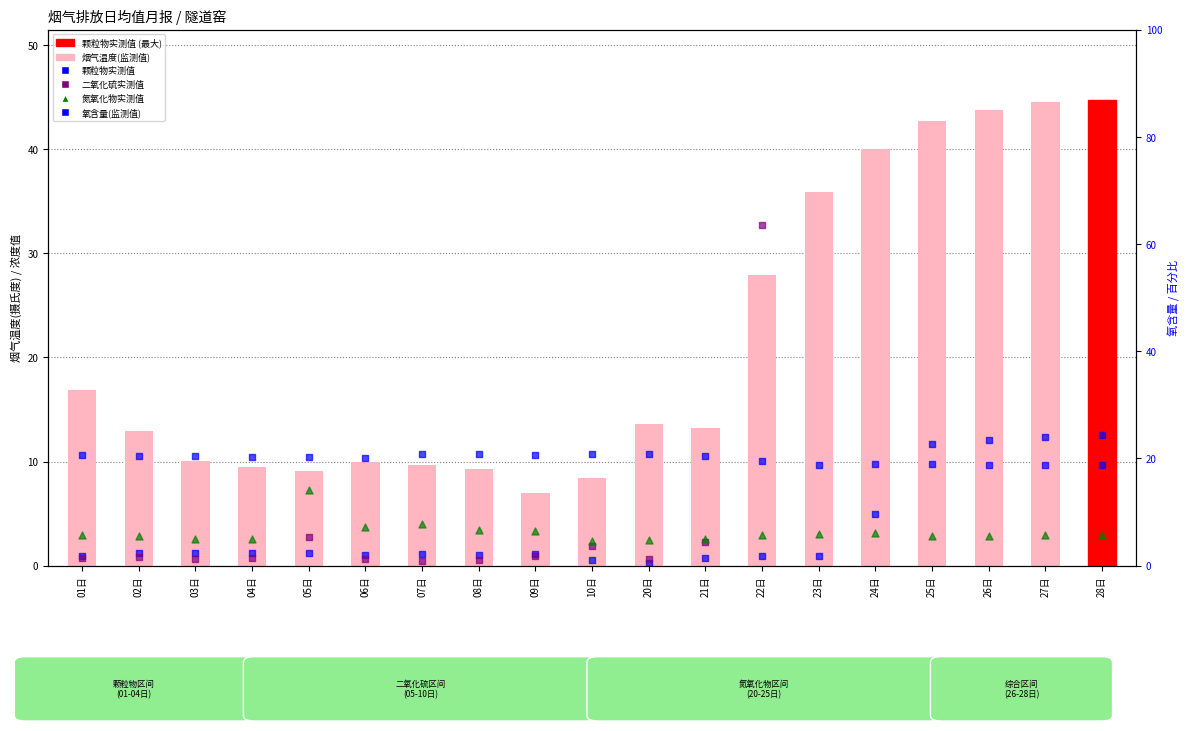

Which series contains the lowest Y value?

颗粒物实测值